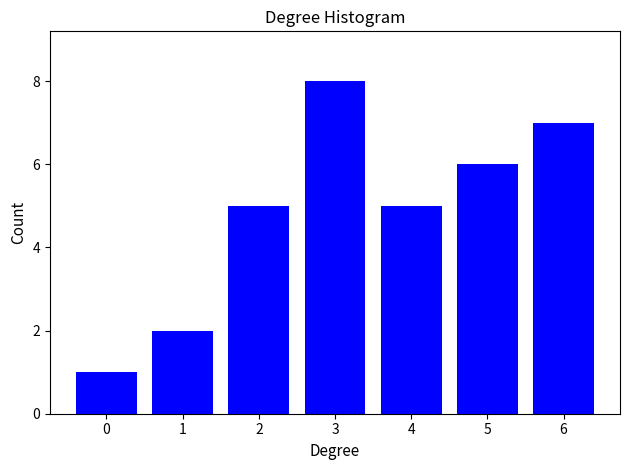

Reading left to right, list all the values displayed in this chart.

1	2	5	8	5	6	7